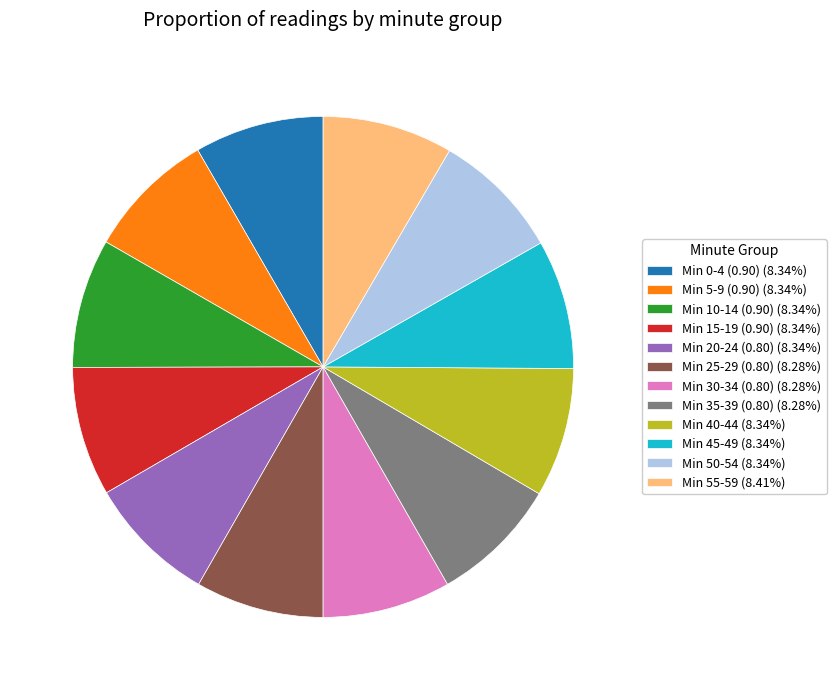

How many slices are in this pie chart?

12